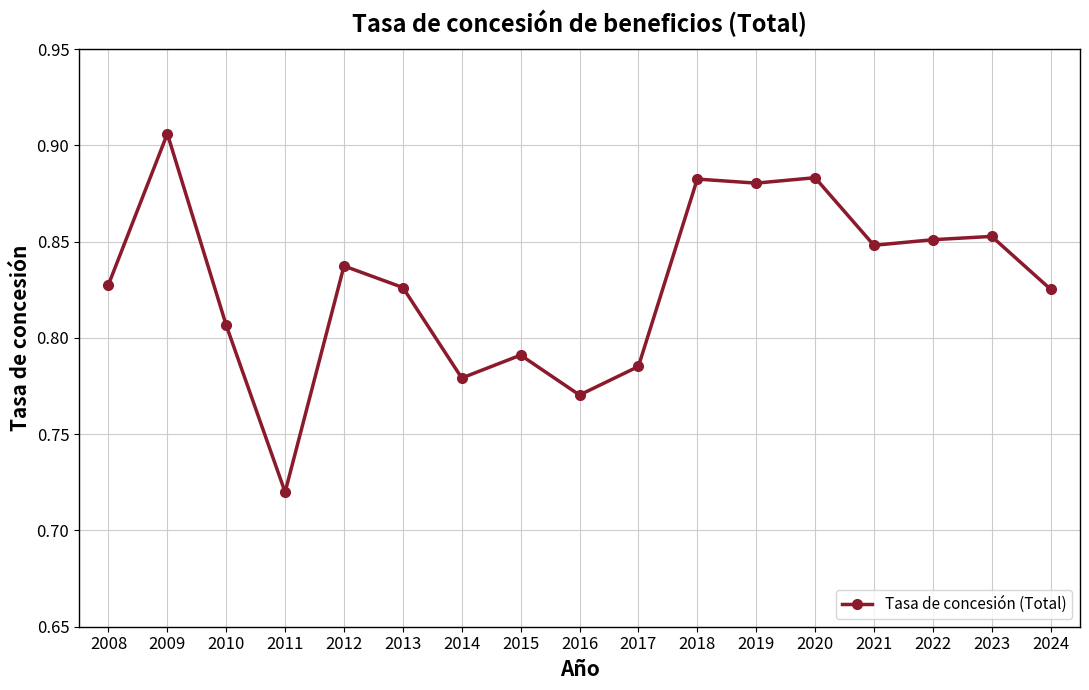

The value at 2021 is 1.2. True or false?

False